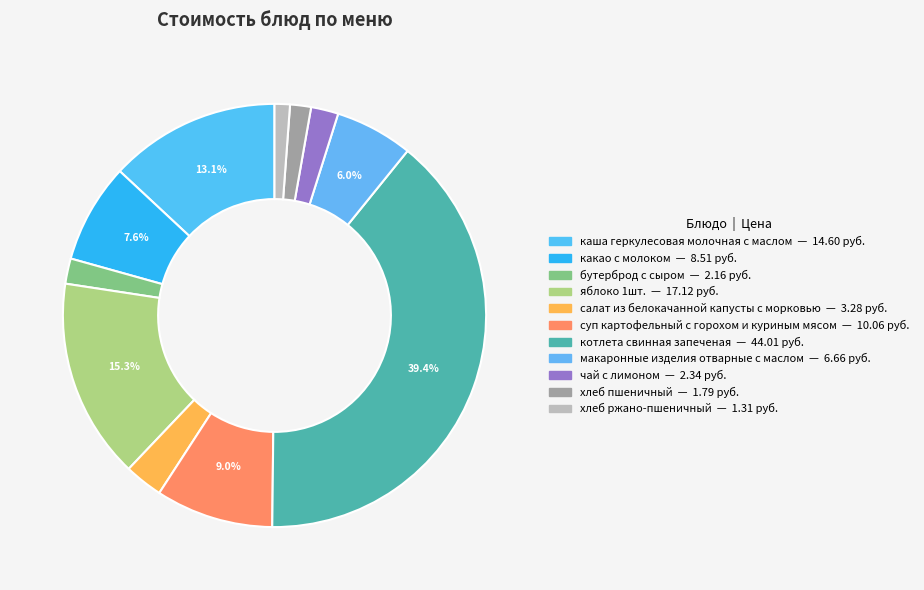

Is there any slice that represents more than half of the pie?

No